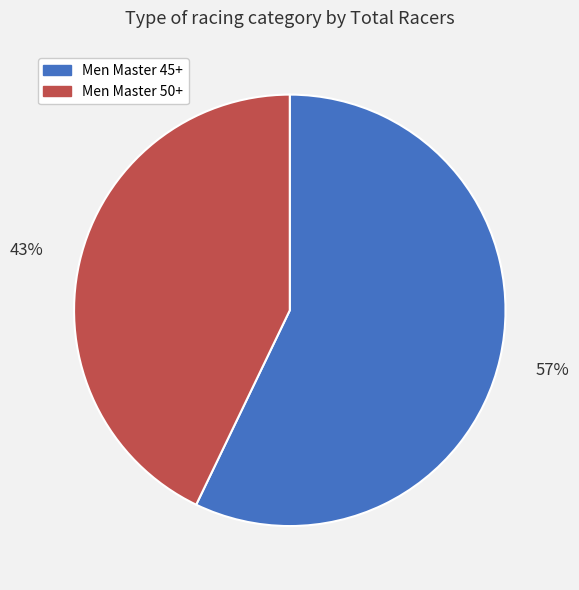

Rank the categories by value from highest to lowest.

Men Master 45+, Men Master 50+